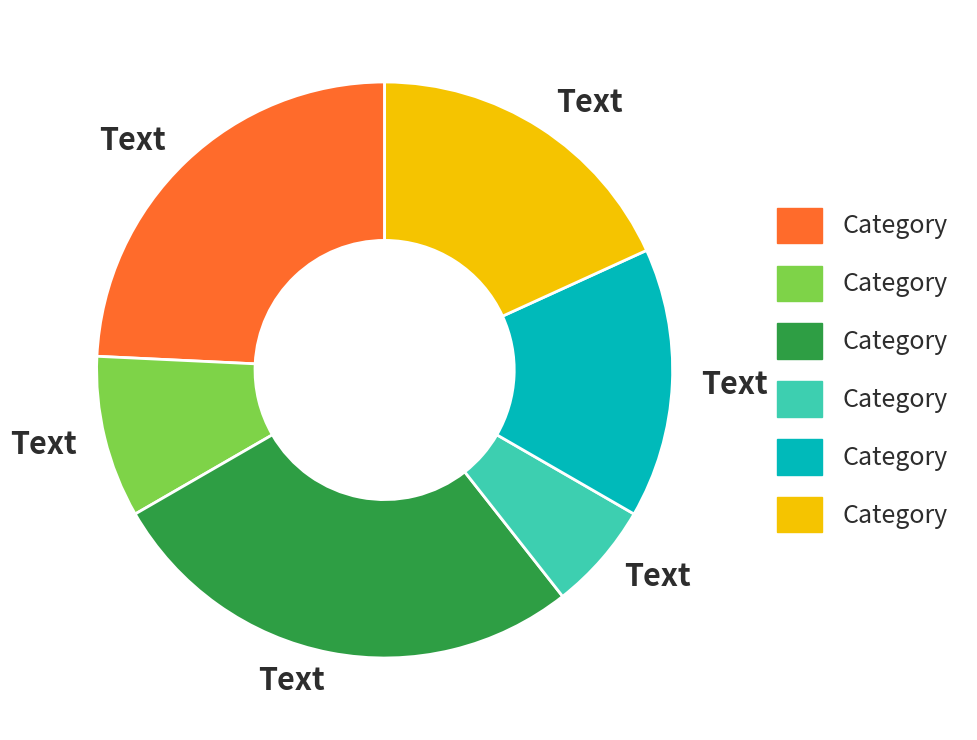

Is there a majority slice in this chart?

No